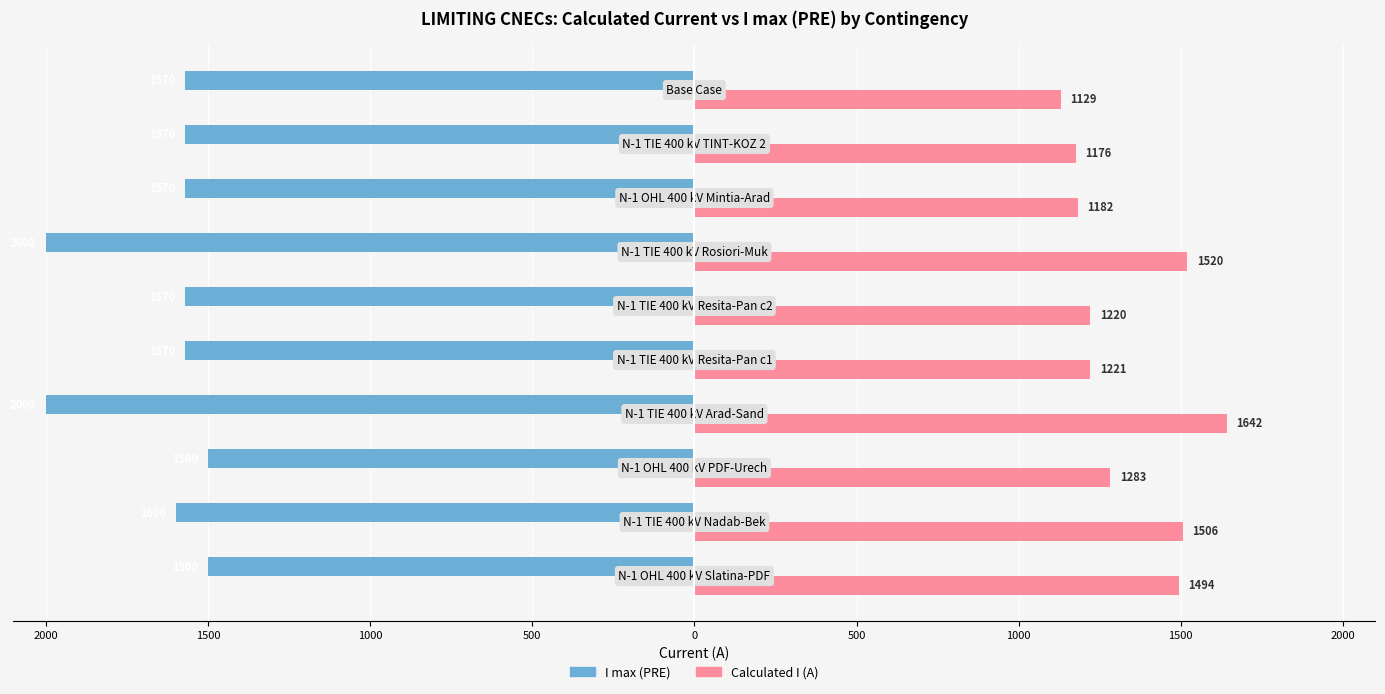

What are all the series names shown in the legend?

I max (PRE), Calculated I (A)